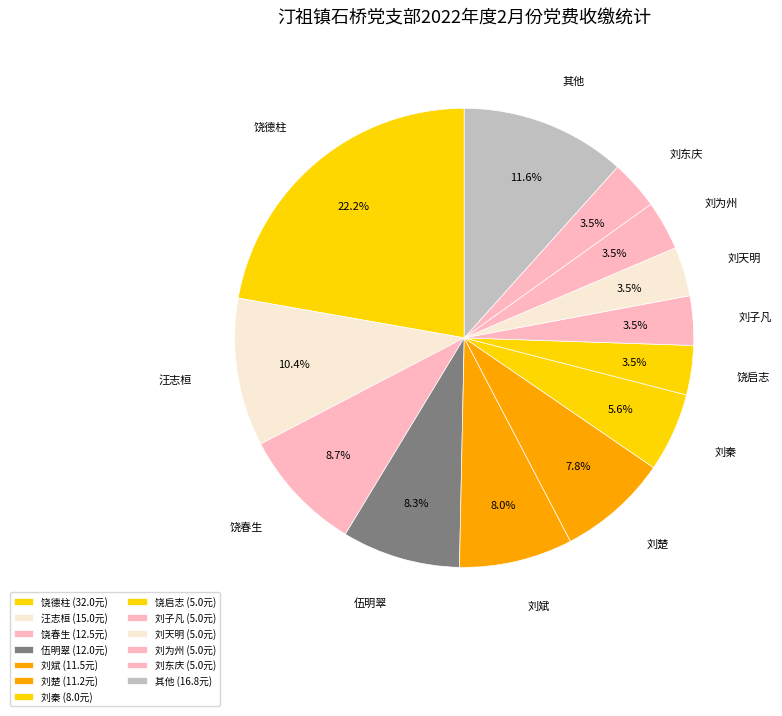

Is the sum of 饶春生 and 刘楚 greater than half?

No